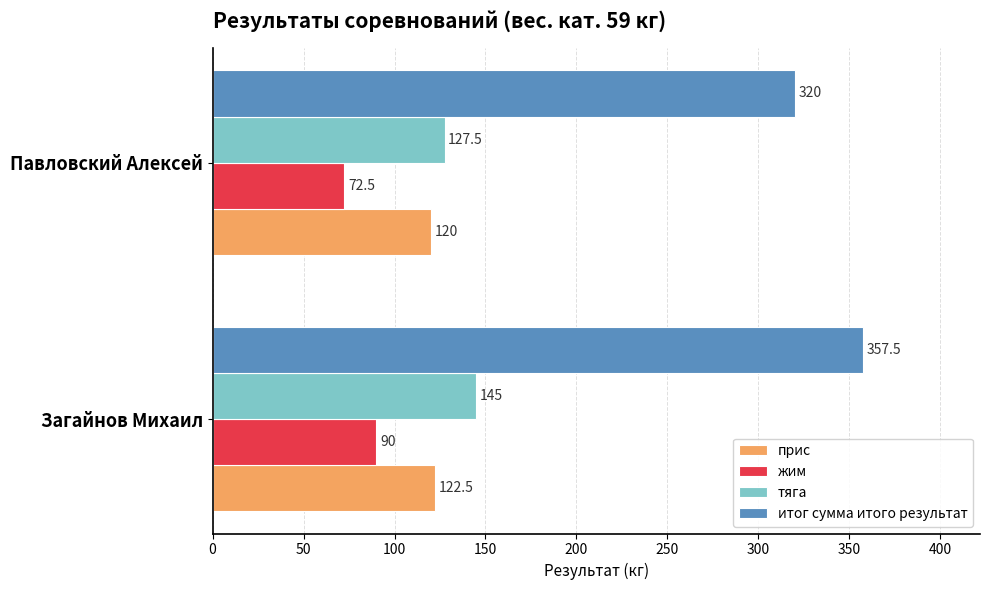

Which series has the widest spread of values?

итог сумма итого результат